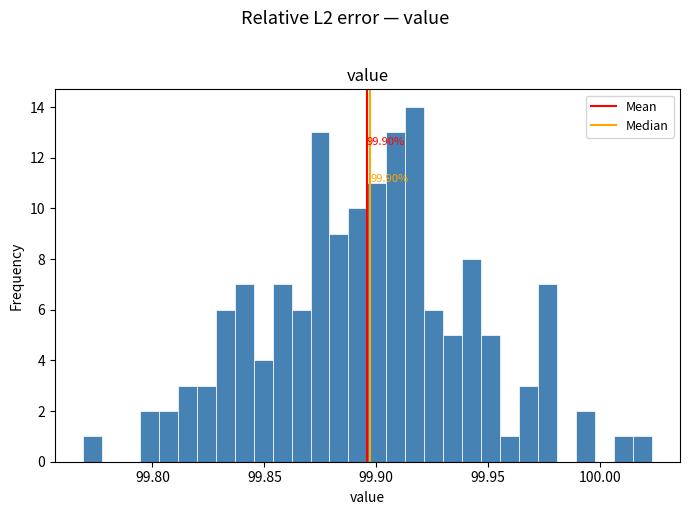

Read against the x-axis, roughly where is the centre of the tallest bar?

99.915